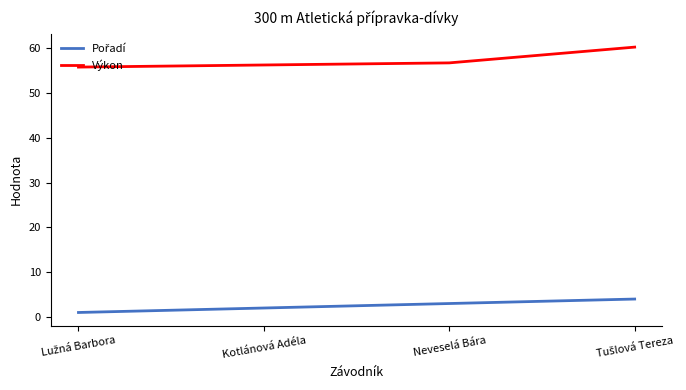

What is the spread (max minus min) of values at Neveselá Bára?

53.7